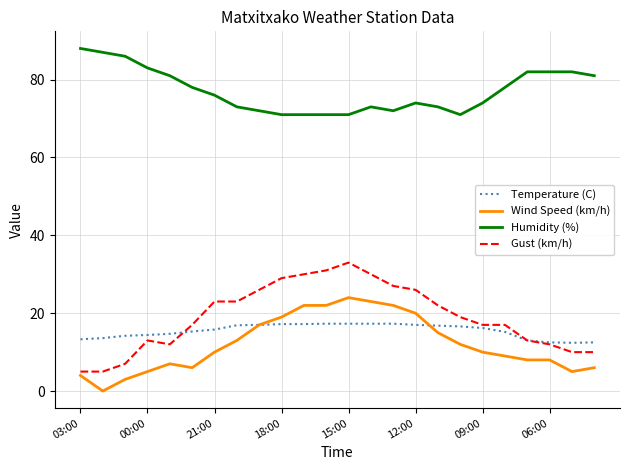

Which series has the largest total across all categories?

Humidity (%)